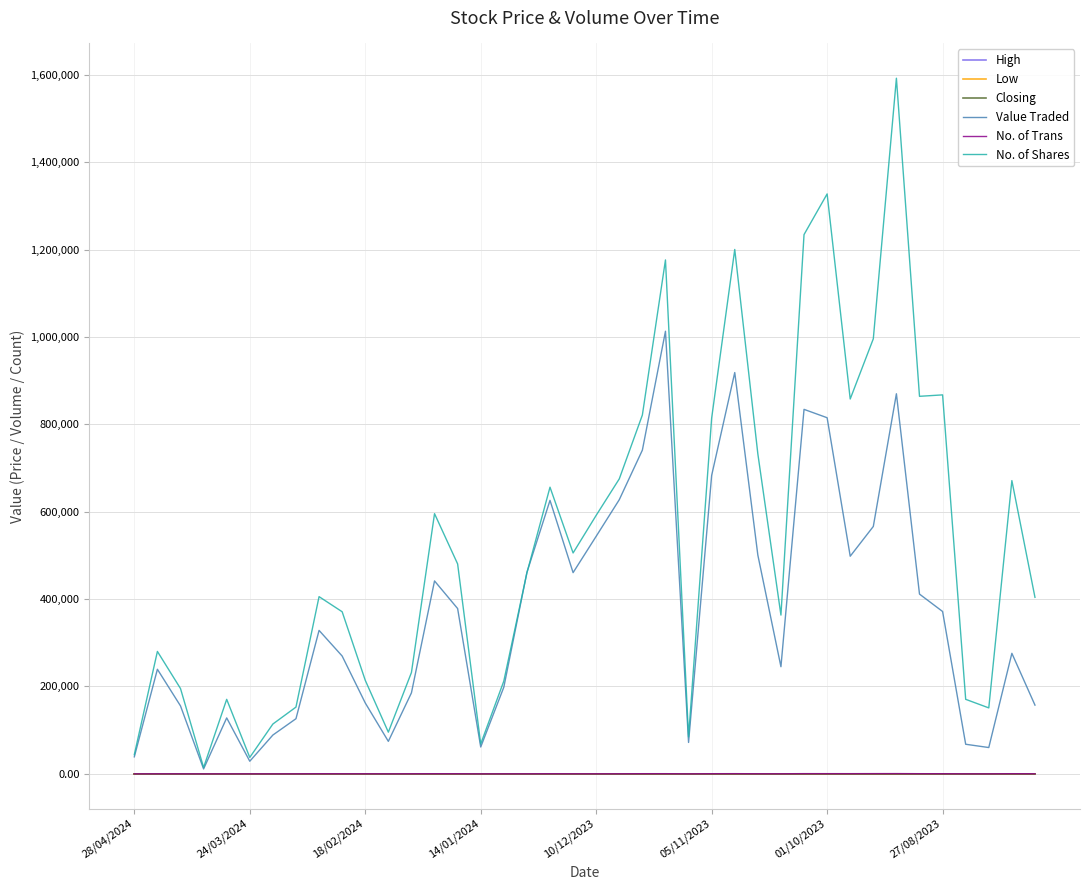

How many lines are shown in the chart?

6